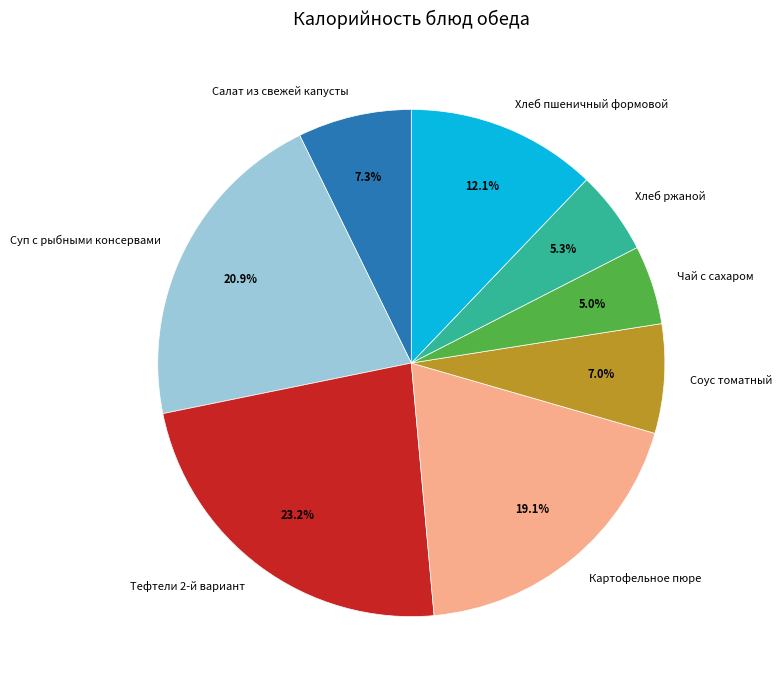

Does Хлеб ржаной represent more than half of the total?

No